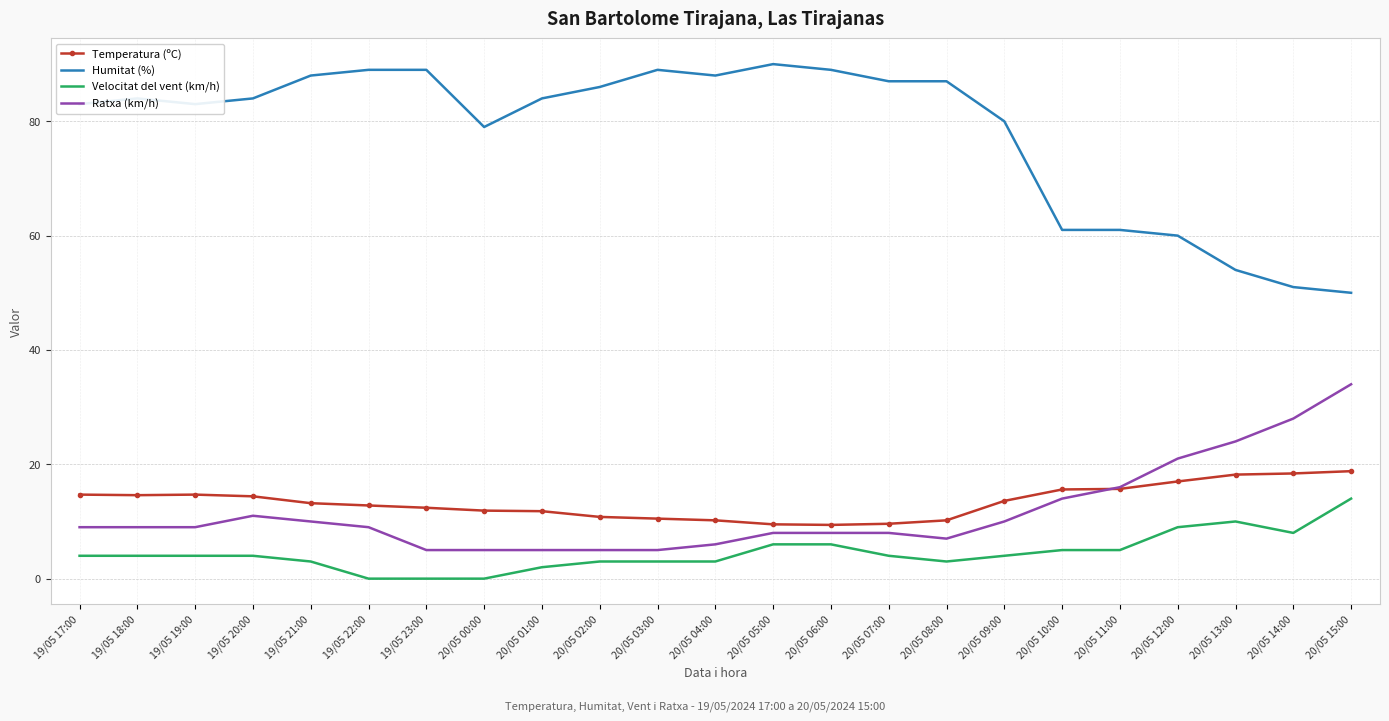

True or false: Velocitat del vent (km/h) and Temperatura (ºC) cross at least once.

False